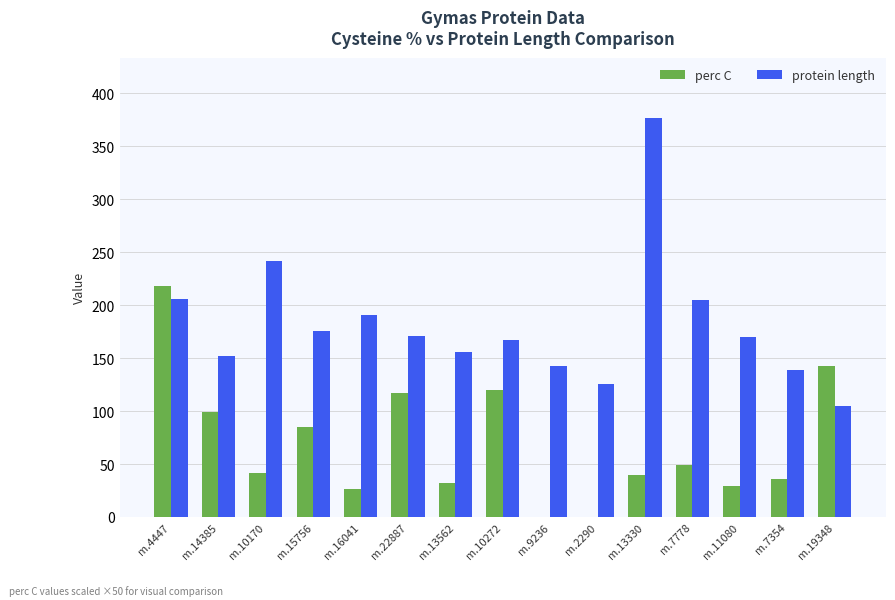

What is the maximum value shown in the chart?

377.0